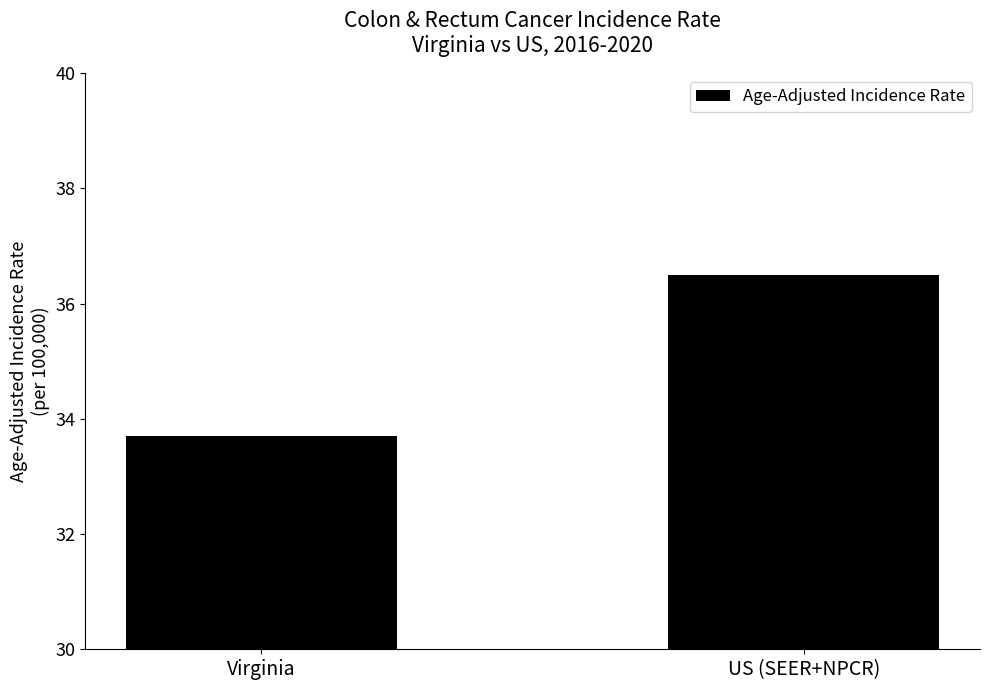

What position from the left is US (SEER+NPCR)?

2